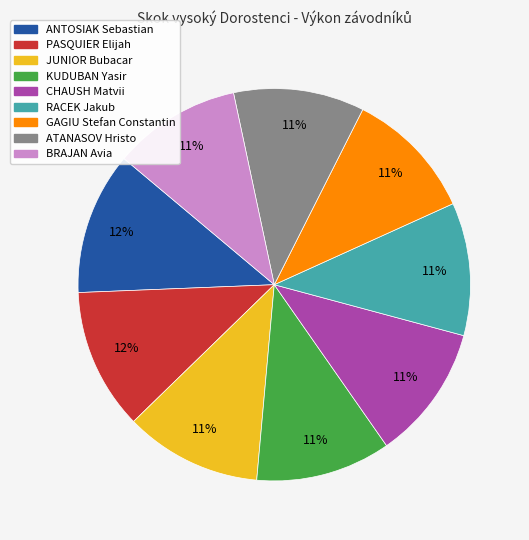

To the nearest percent, what is the average slice percentage?

11%